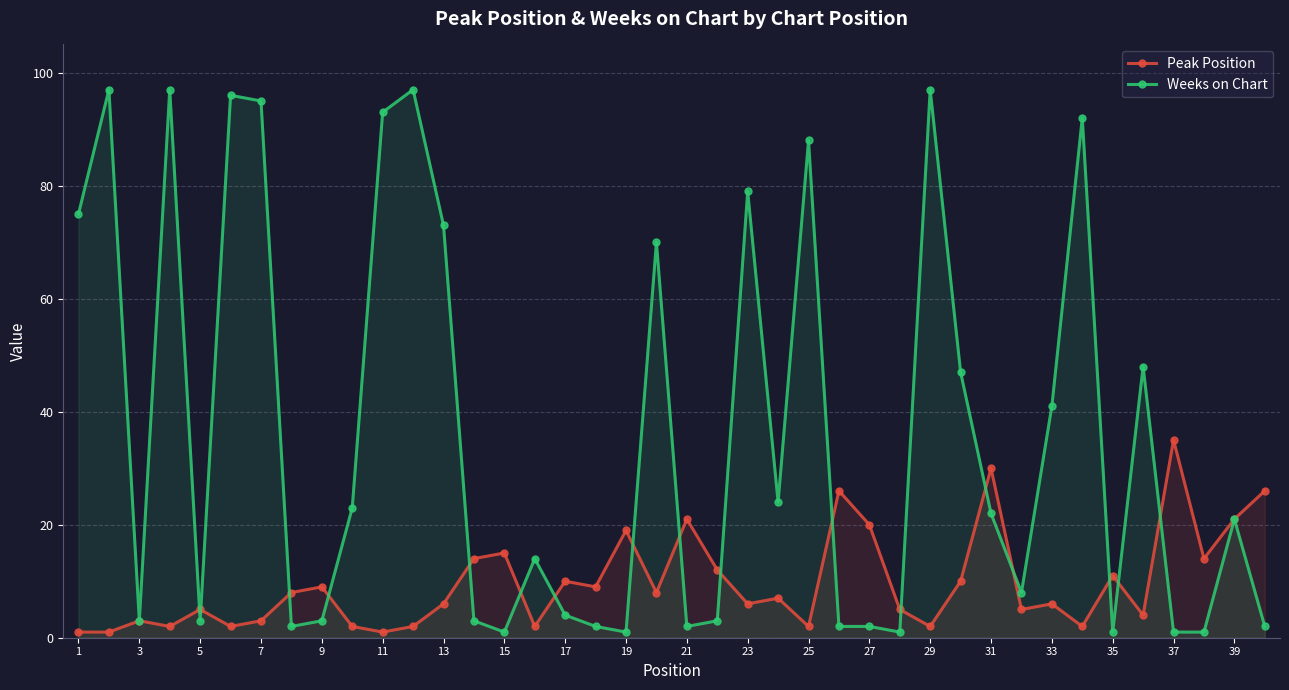

Which category has the highest value in the Peak Position series?

37